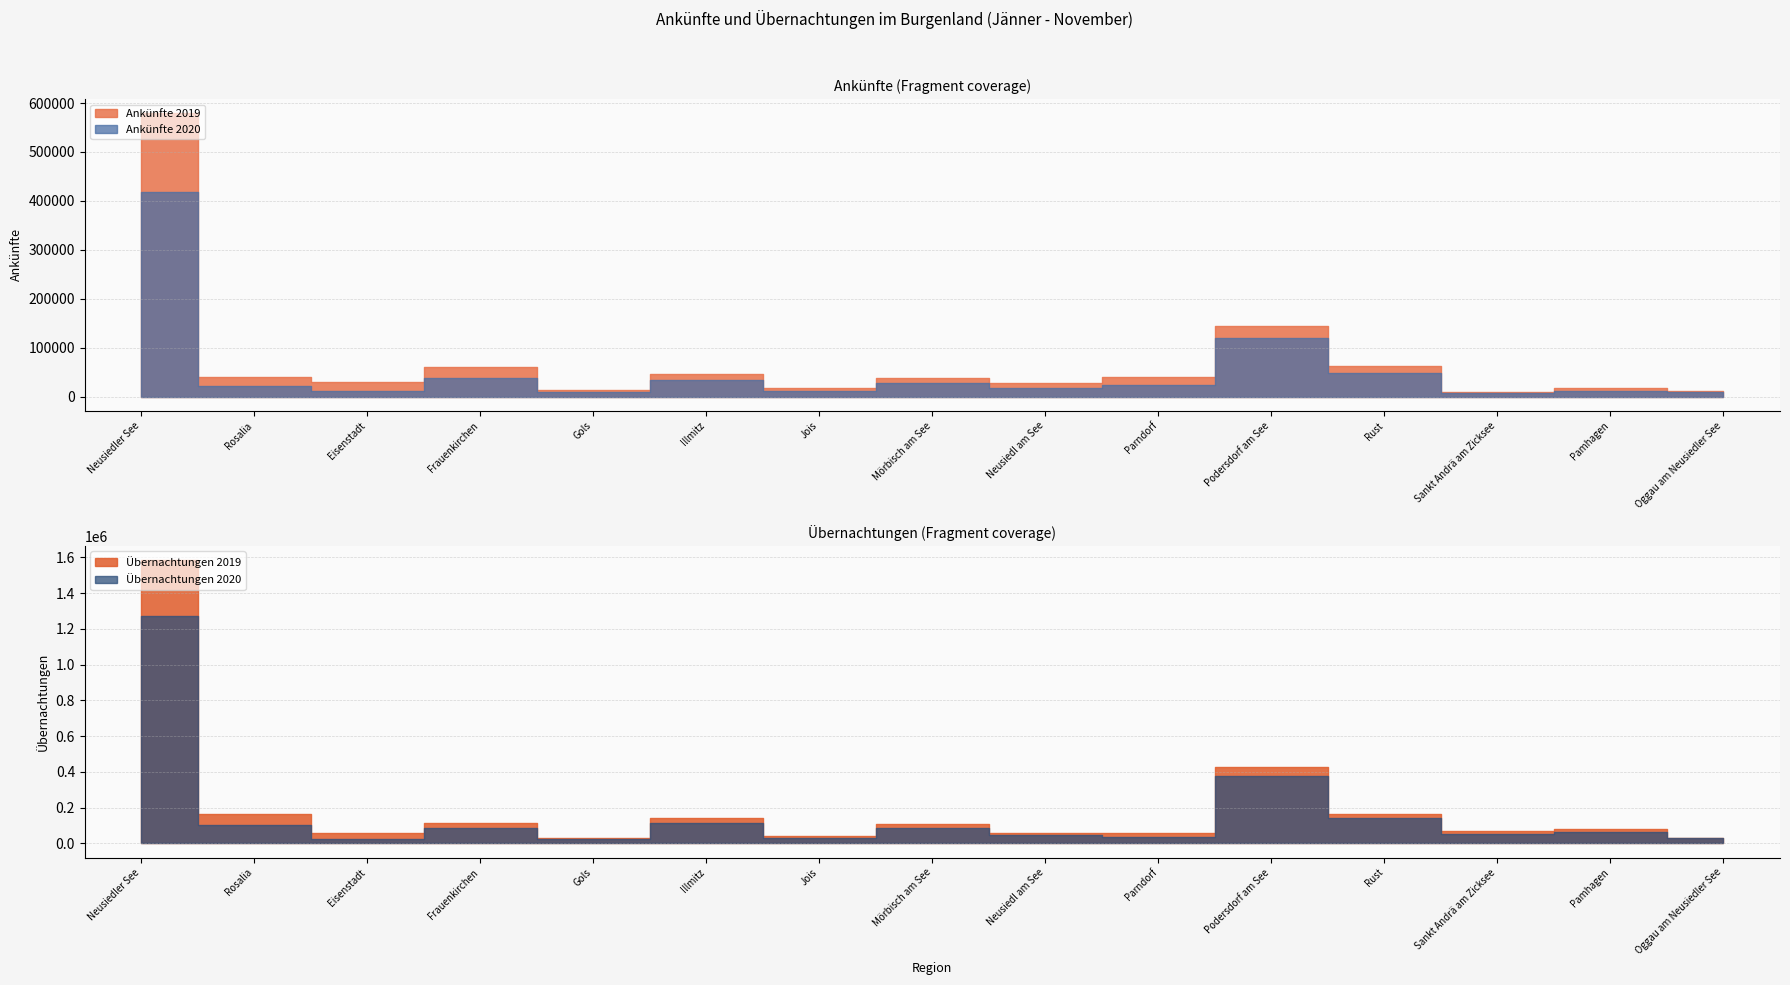

True or false: Ankünfte 2020 has more than 1 interior local peaks.

True